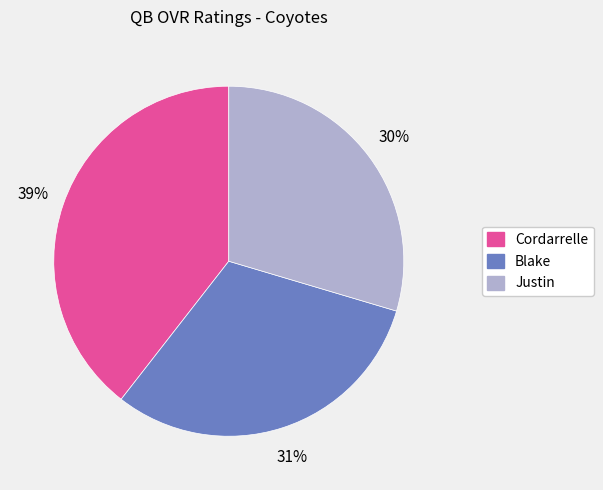

True or false: Justin accounts for 23% of the total.

False